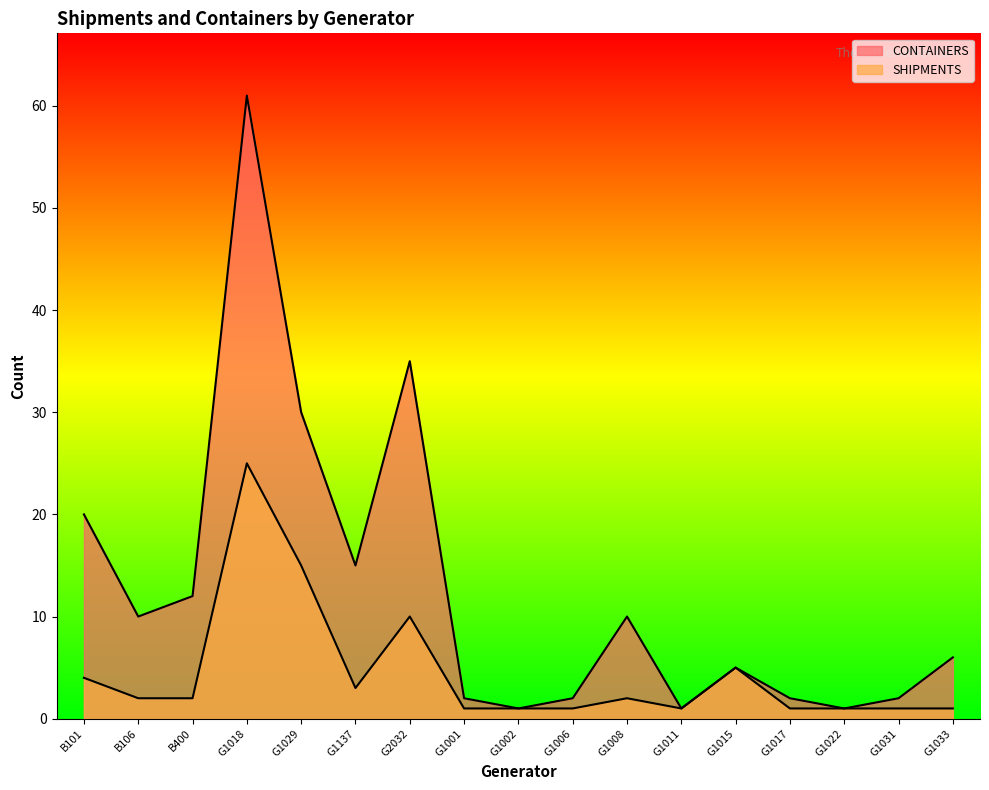

Where is CONTAINERS nearest to the value 31?

G1029